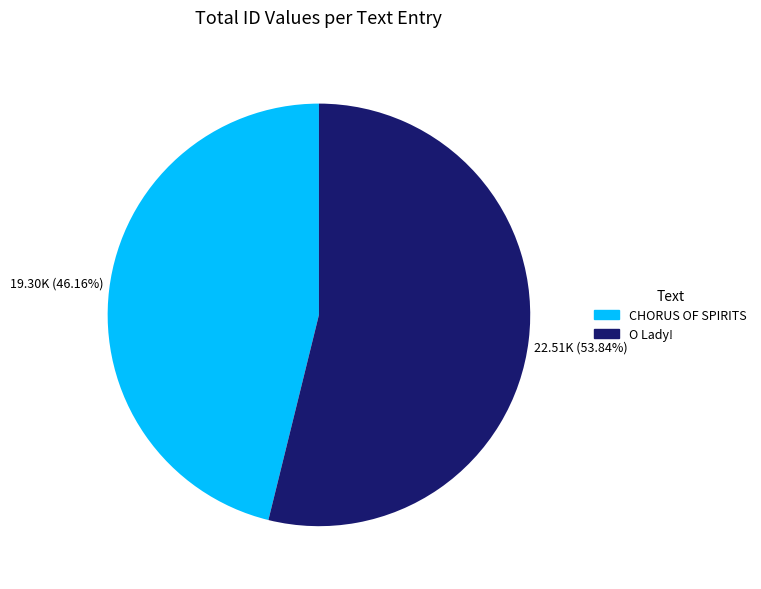

Is there any slice that represents more than half of the pie?

Yes